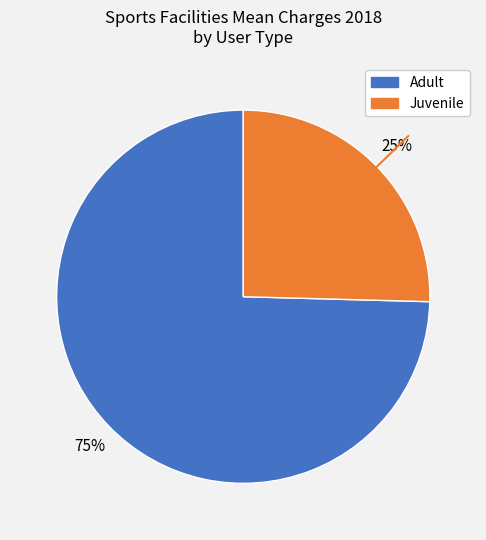

To the nearest percent, what is the average slice percentage?

50%